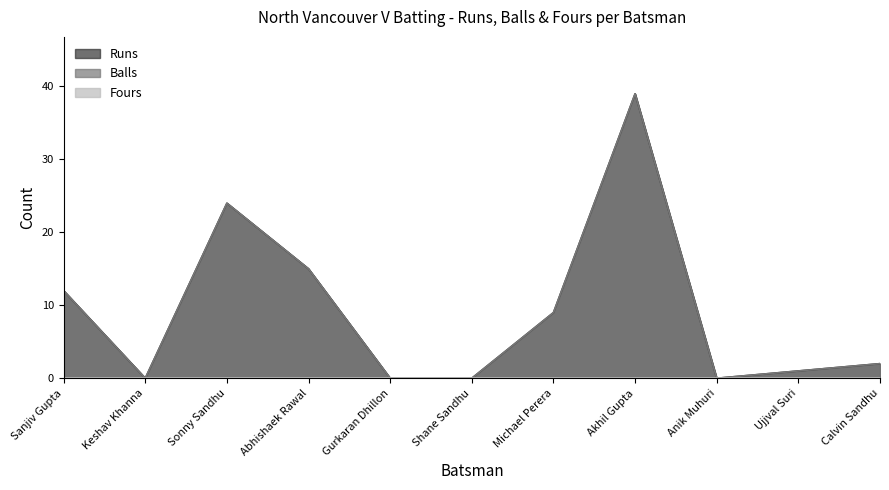

At which category does Runs reach its first local peak?

Sonny Sandhu